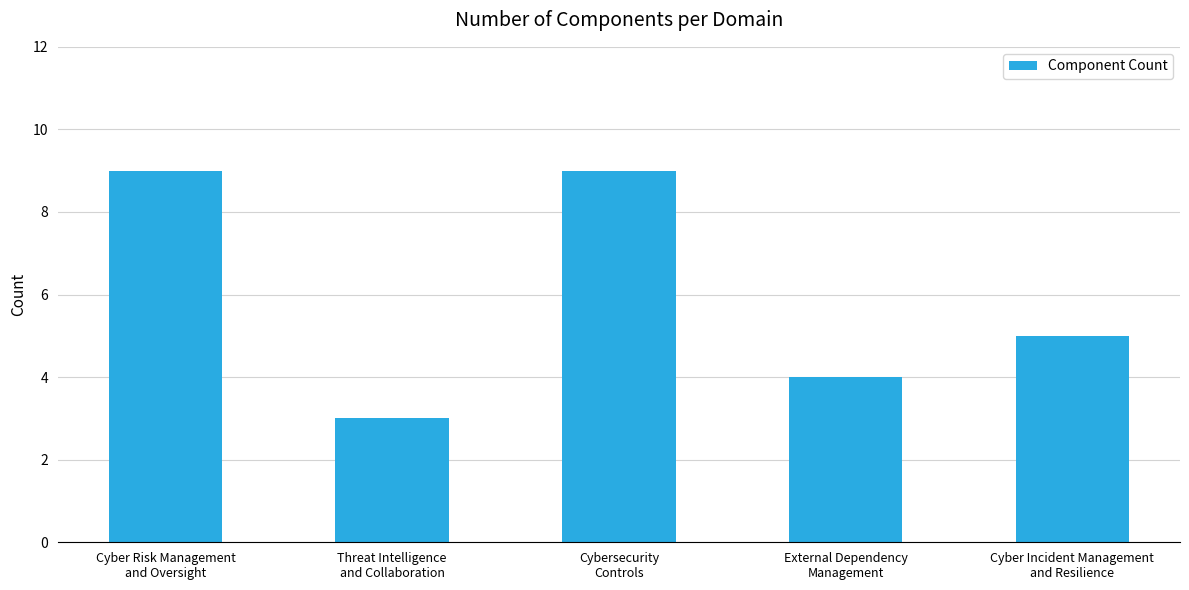

What is the value of the 2nd bar from the left?

3